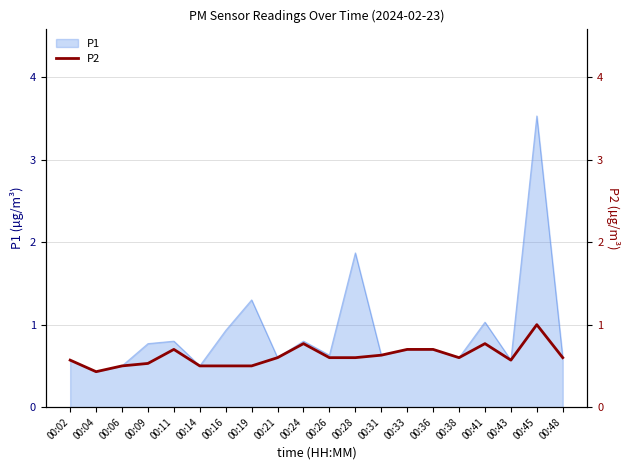

True or false: P1 has a value of 0.3 at 00:16.

False